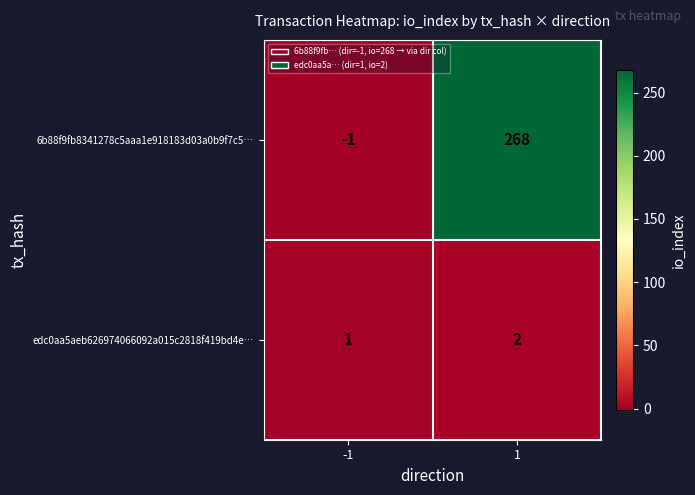

What is the sum of all edc0aa5aeb626974066092a015c2818f419bd4e… values?

3